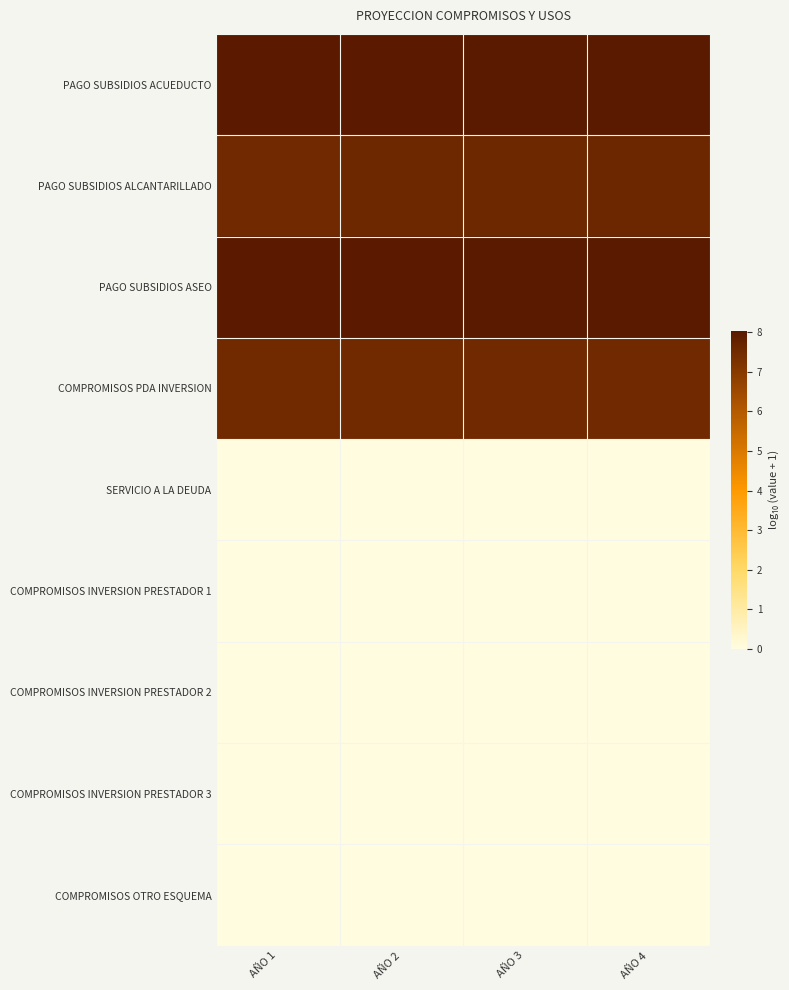

At which category is the sum across all series the highest?

AÑO 4